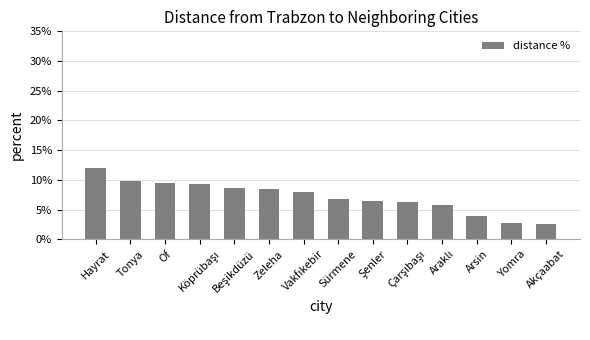

Are the bars grouped side by side (vs. stacked)?

No